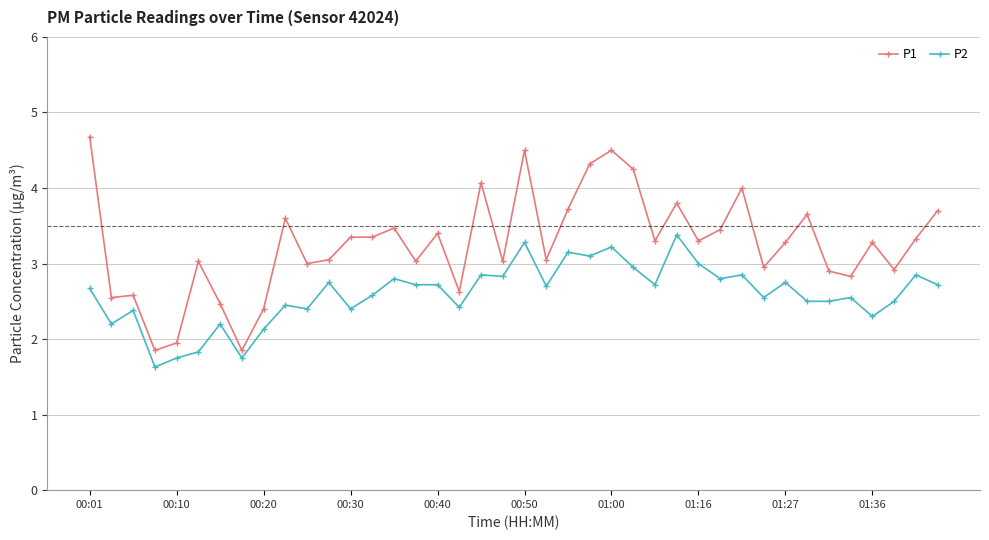

At how many categories does at least one series exceed 1?

40